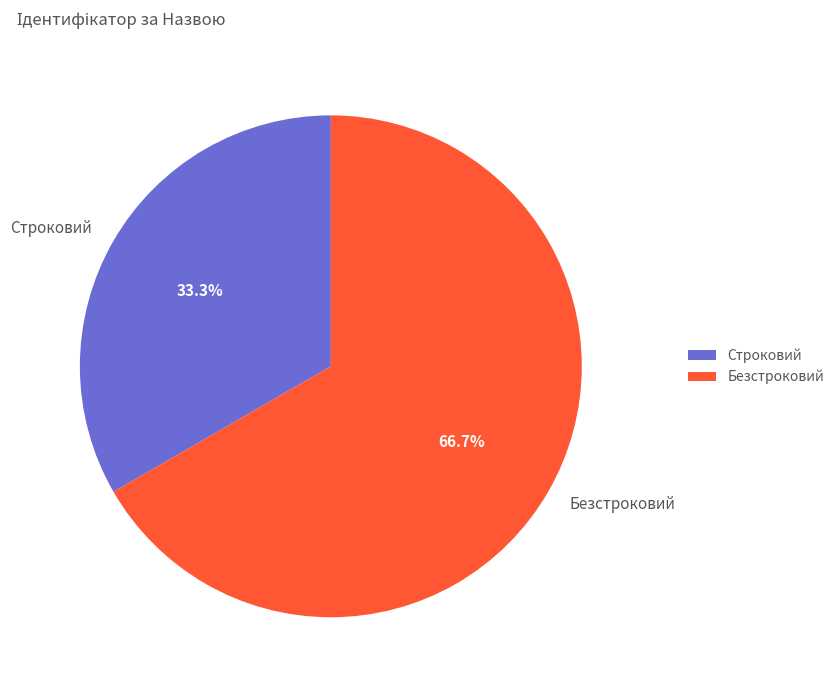

Which category has the smallest portion of the pie?

Строковий